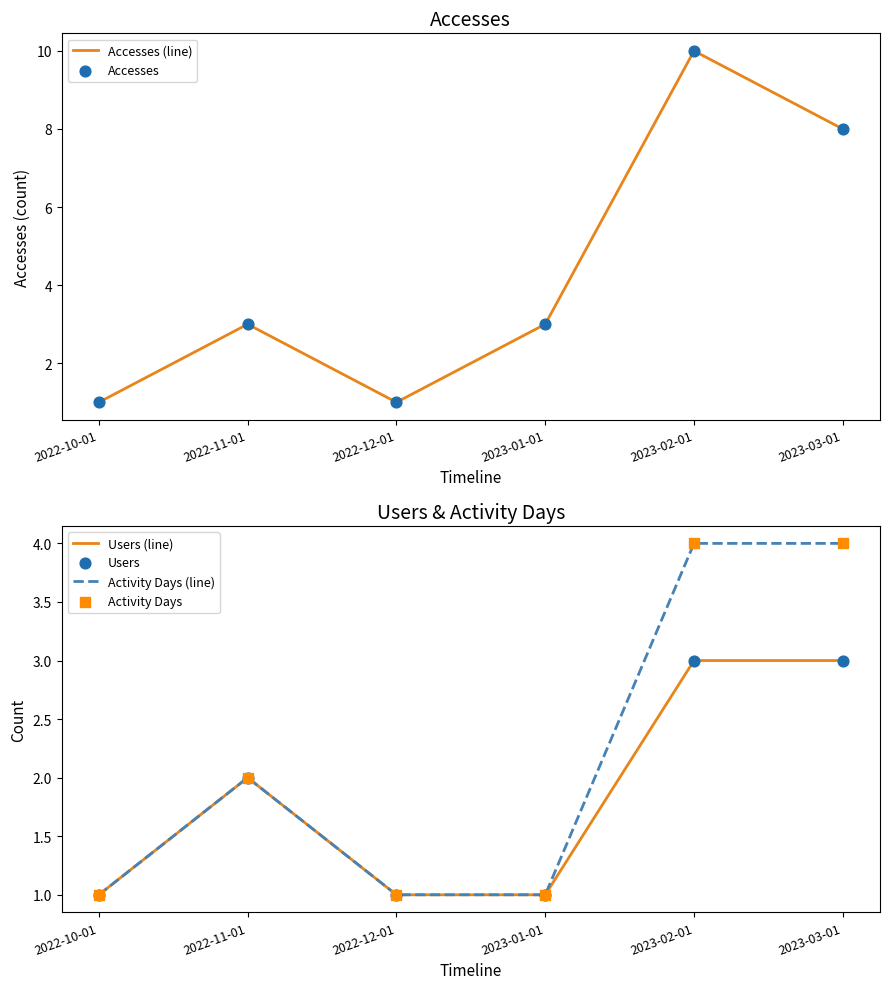

Is the value of Activity Days at 2022-11-01 greater than the value of Users (line) at 2022-10-01?

Yes